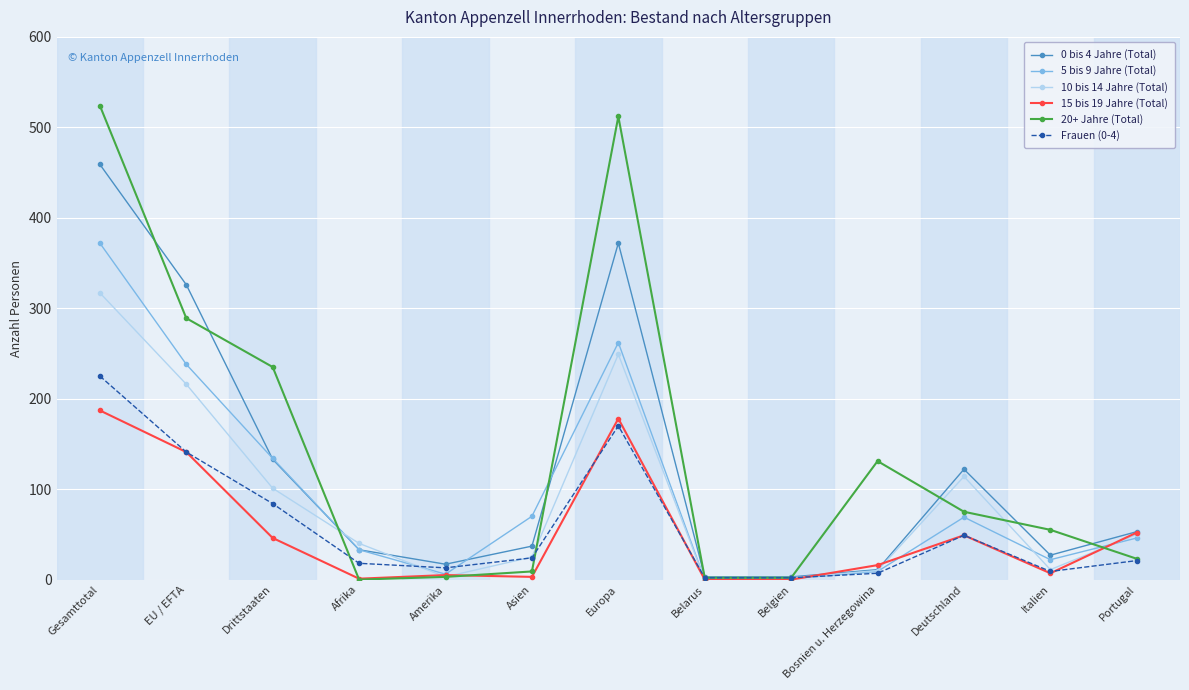

What is the minimum value for 0 bis 4 Jahre (Total)?

3